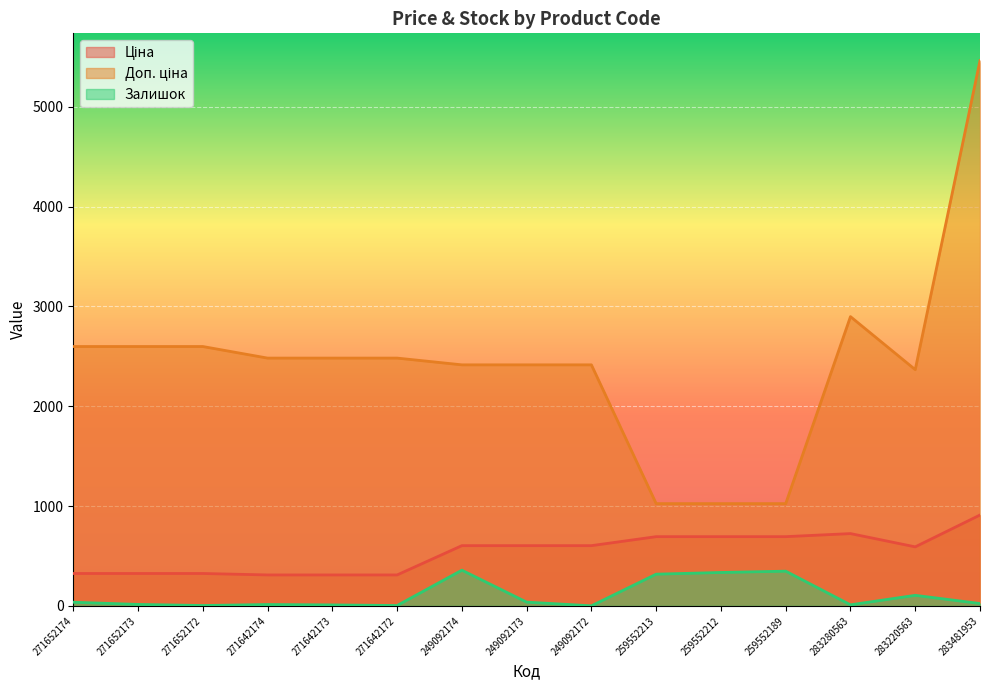

Rank the series by their average value, from highest to lowest.

Доп. ціна, Ціна, Залишок